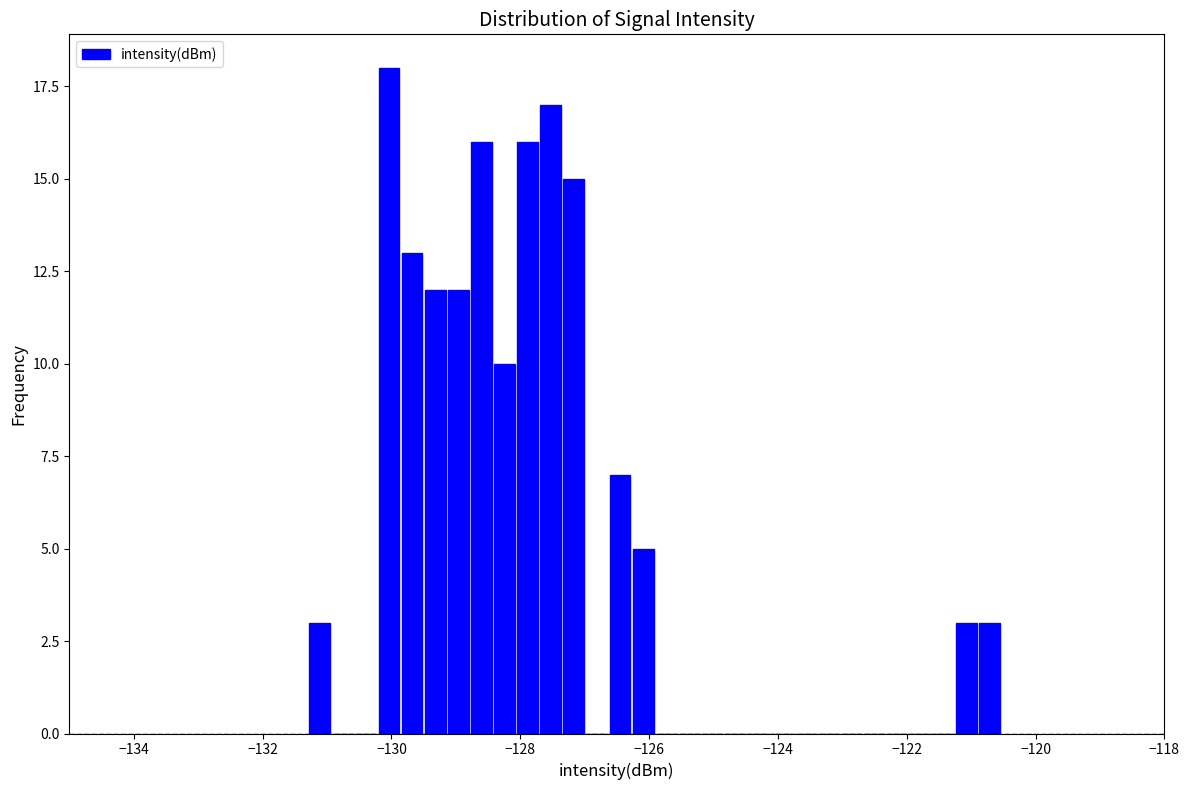

Around what value on the x-axis is the tallest bar? Give the approximate position of its centre, as read against the axis.

-130.0